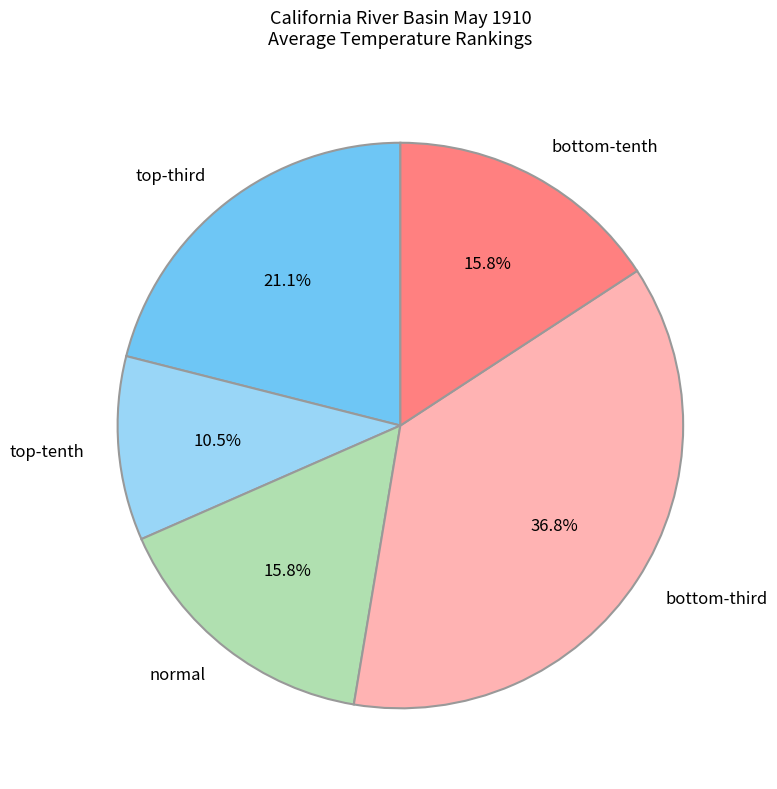

Which category has the biggest portion of the pie?

bottom-third